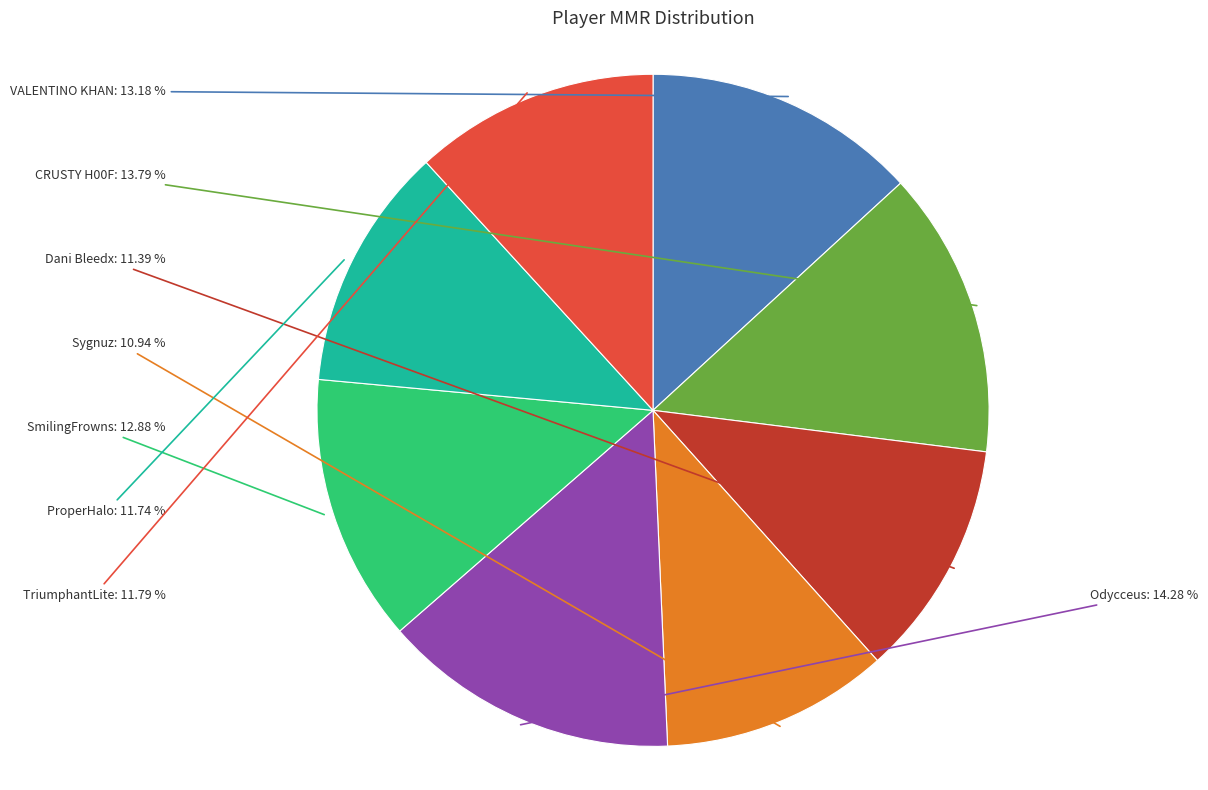

Is there a majority slice in this chart?

No